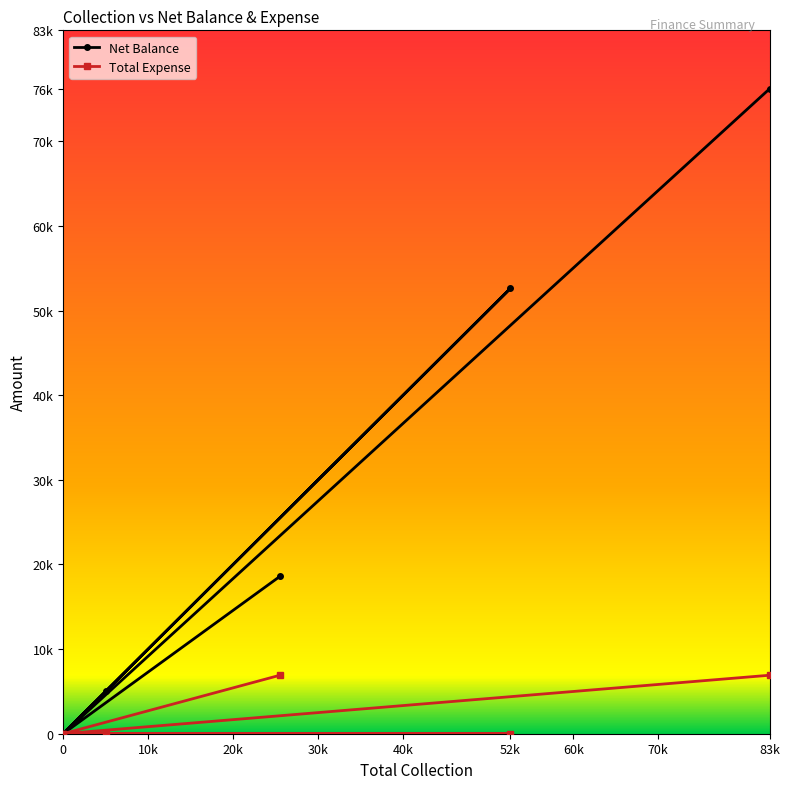

Is the value of Total Expense at Card greater than the value of Net Balance at Cheque?

No